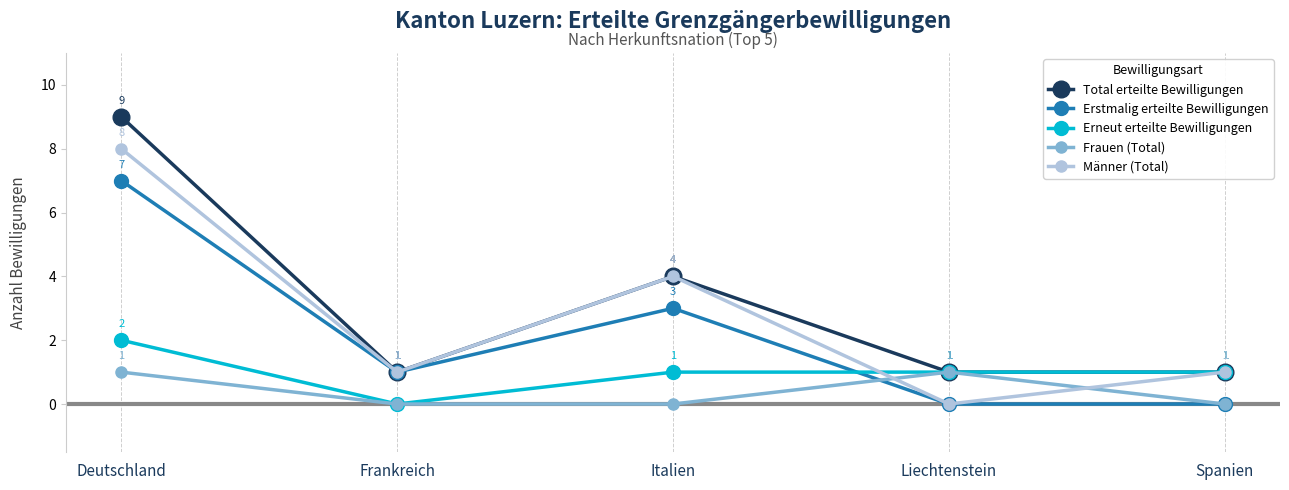

Is it true that Männer (Total) equals 8 at Deutschland?

True